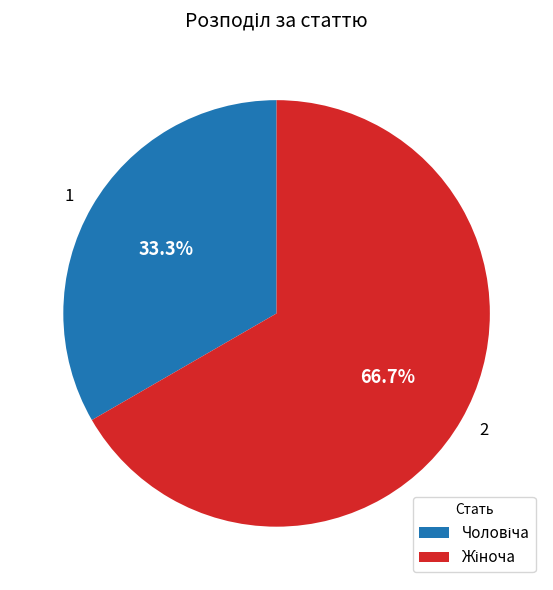

Is there a majority slice in this chart?

Yes